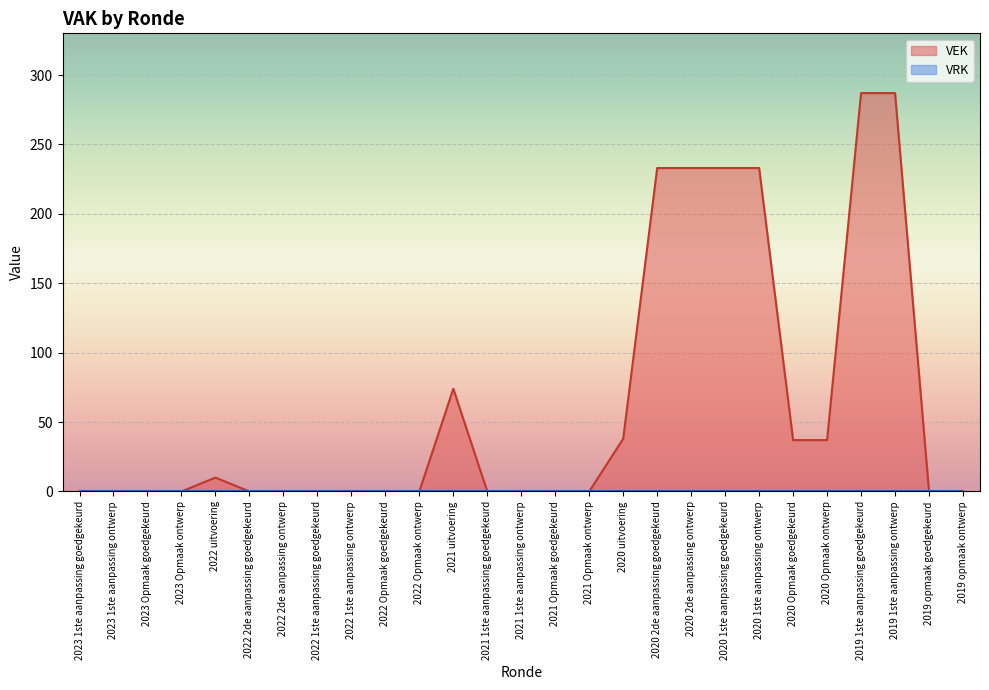

Which has a higher value, 2022 Opmaak goedgekeurd or 2023 Opmaak goedgekeurd?

2022 Opmaak goedgekeurd